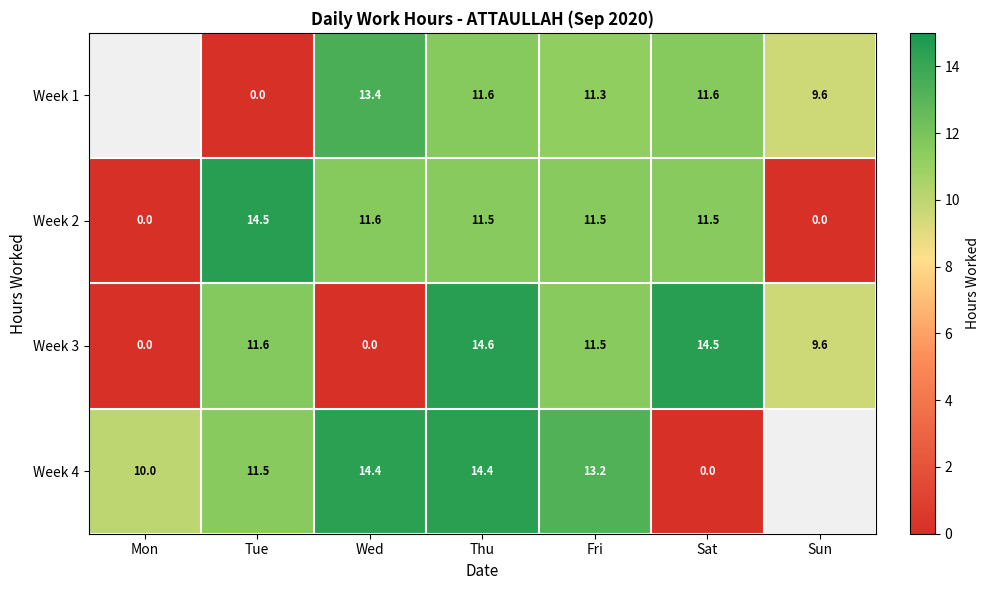

Is it true that Week 1 equals 17.6 at Fri?

False